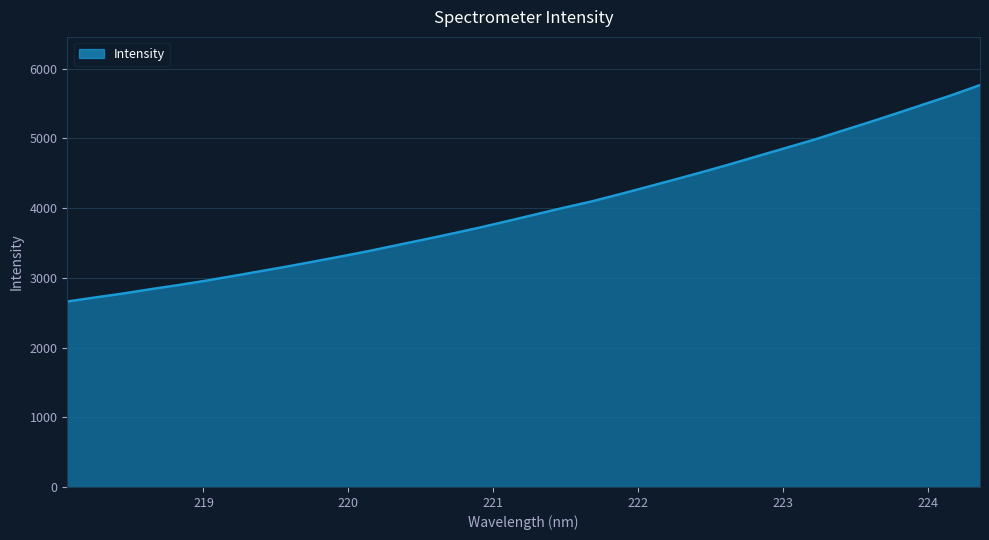

What is the difference between the maximum and second lowest values?

3047.0